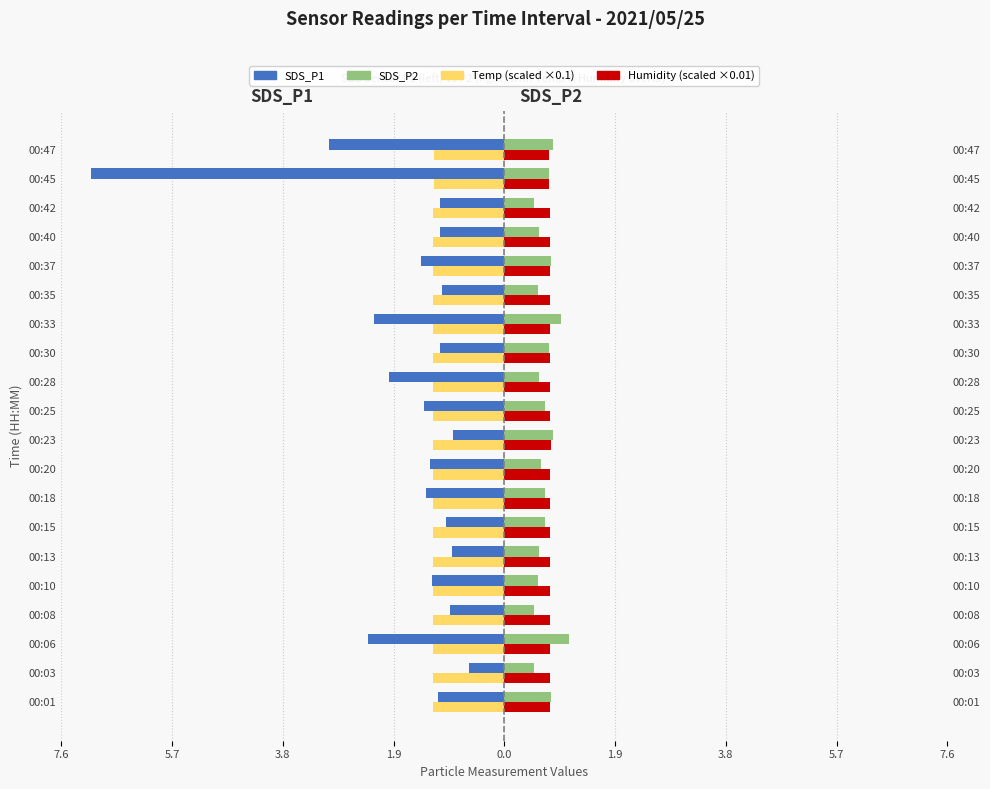

How many data points does each series have?

20